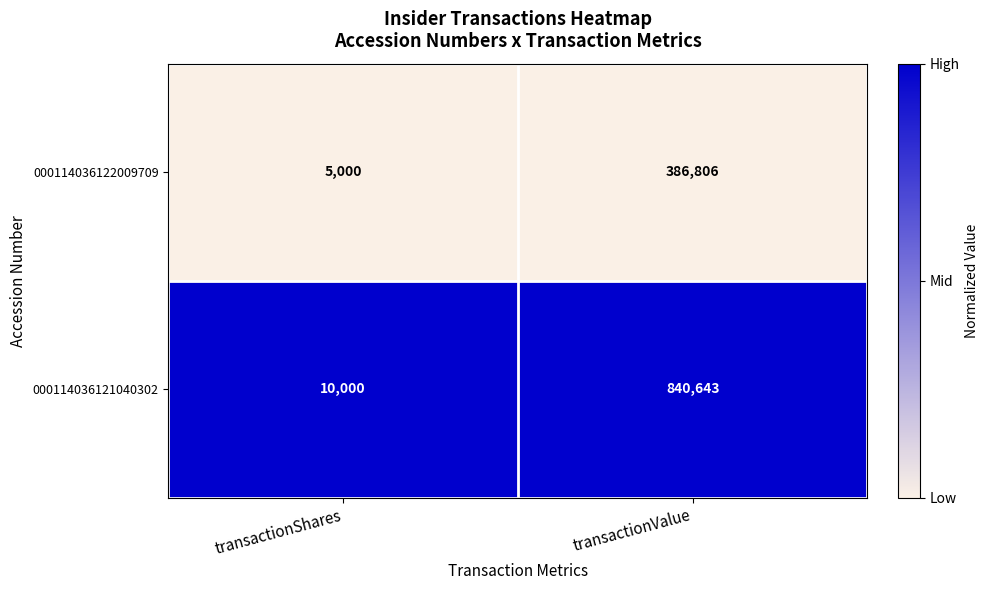

Reading left to right, what are all the values shown in this chart?

000114036122009709: transactionShares=5000	transactionValue=386806
000114036121040302: transactionShares=10000	transactionValue=840643